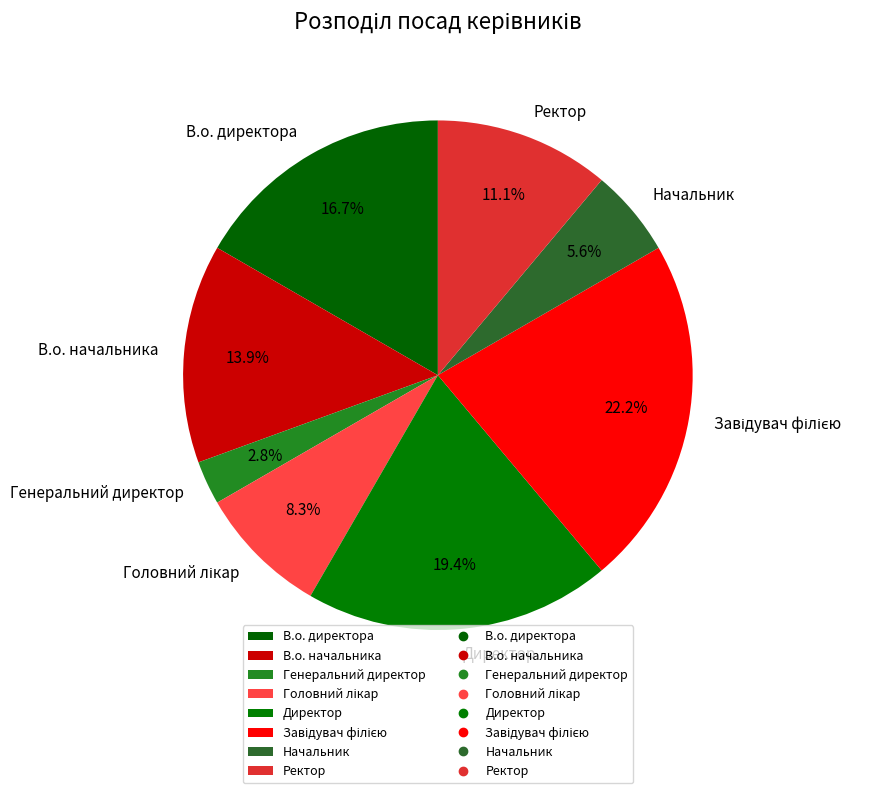

Approximately how many times larger is the value at Ректор compared to Начальник?

2.0